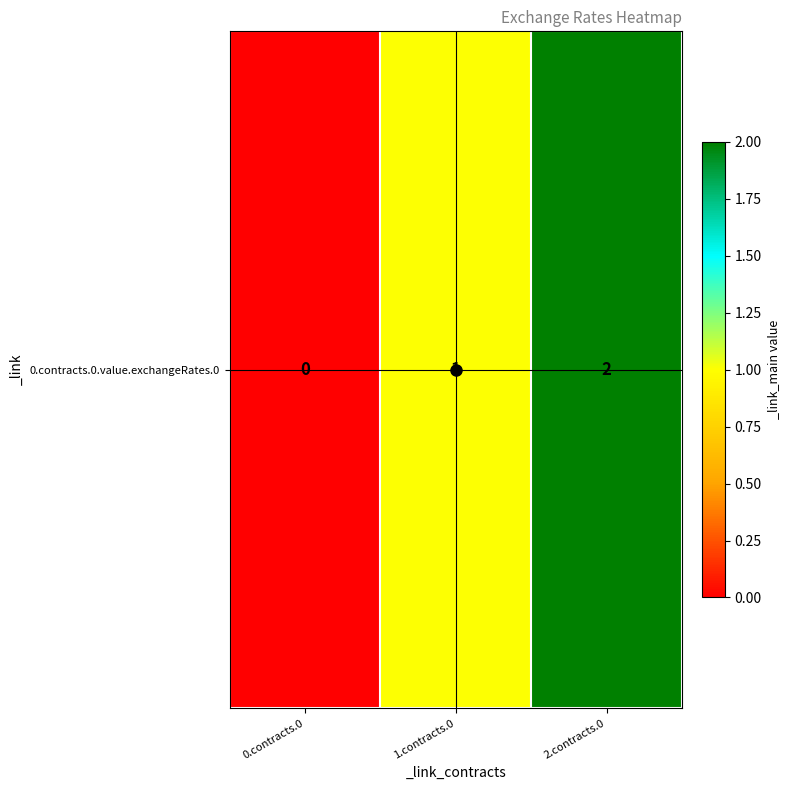

Rank the categories by value from lowest to highest.

0.contracts.0, 1.contracts.0, 2.contracts.0